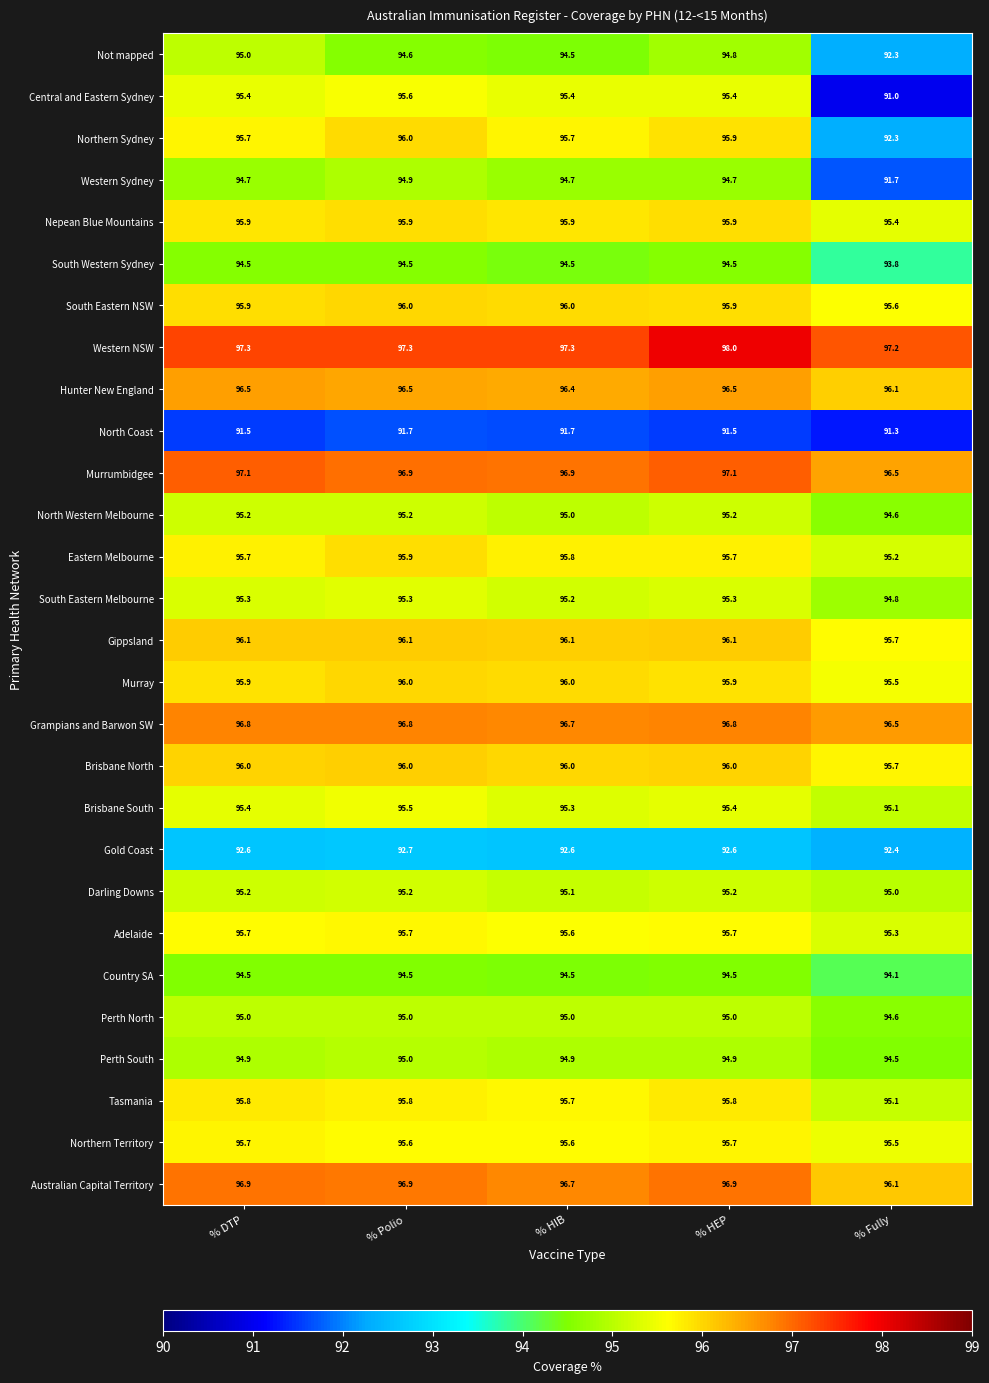

What is the total value across all series at % Polio?

2673.1